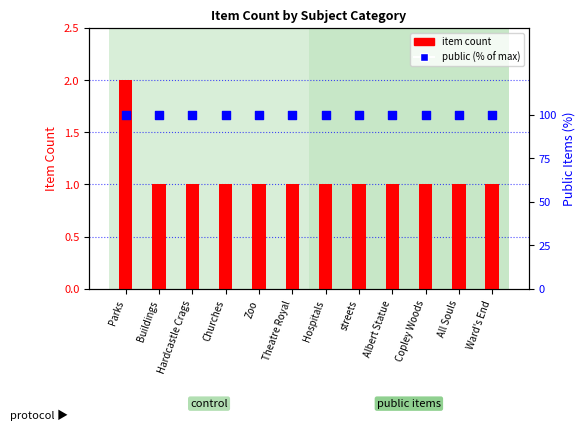

Which series reaches the maximum Y coordinate?

public (% of max)